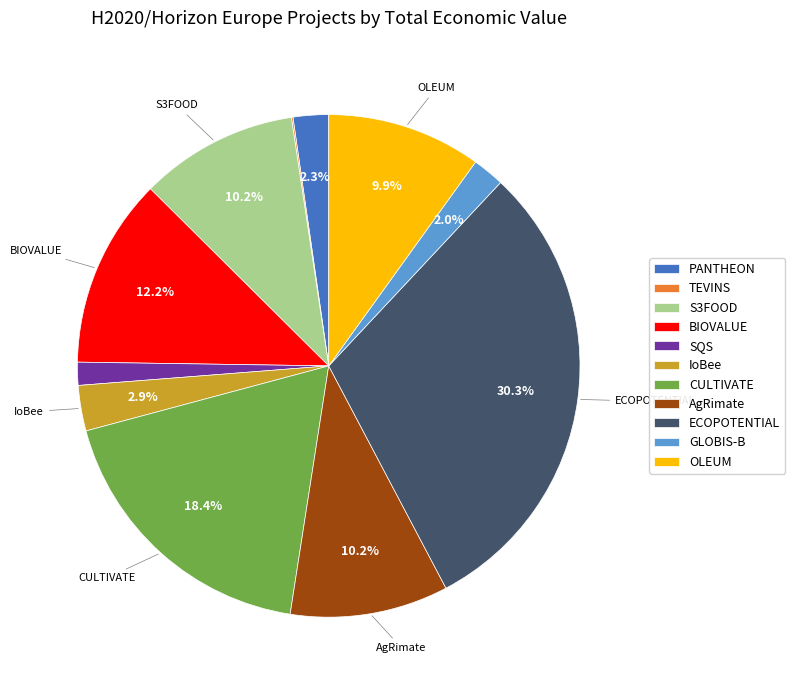

What percentage is the PANTHEON slice, to the nearest percent?

2%